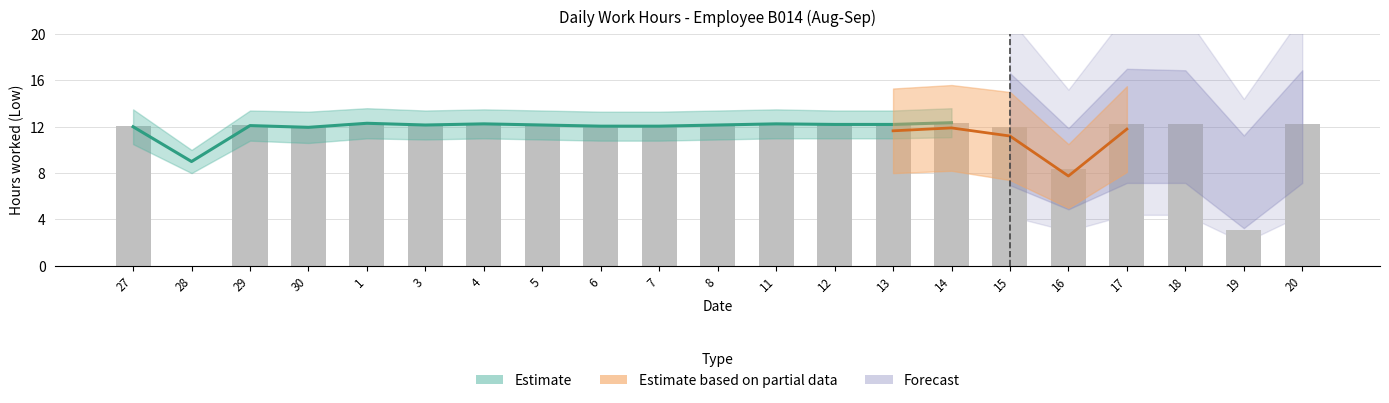

At which label does the data first exceed 12?

27